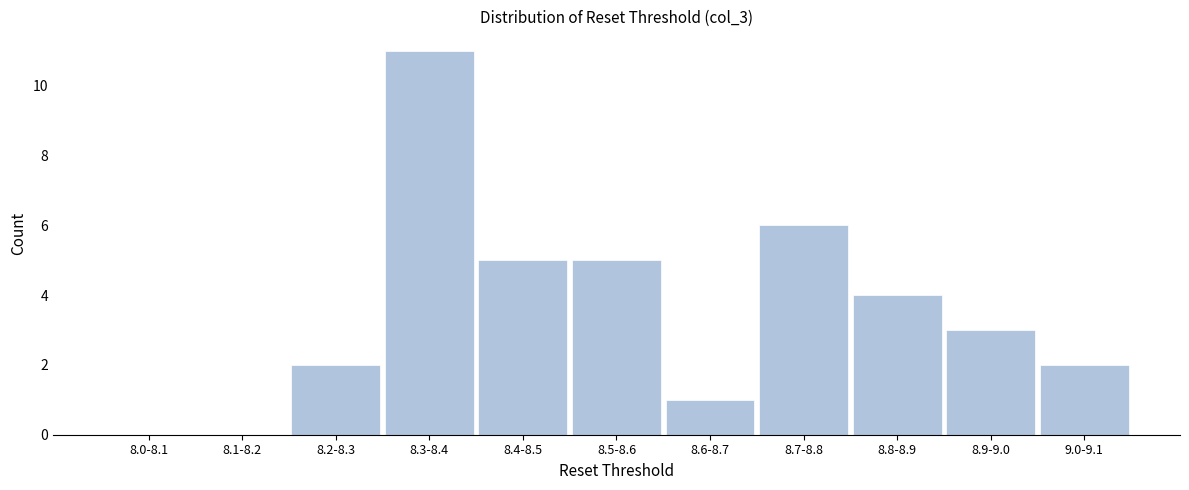

Reading right to left, what are all the values shown in this chart?

9.0-9.1=2	8.9-9.0=3	8.8-8.9=4	8.7-8.8=6	8.6-8.7=1	8.5-8.6=5	8.4-8.5=5	8.3-8.4=11	8.2-8.3=2	8.1-8.2=0	8.0-8.1=0